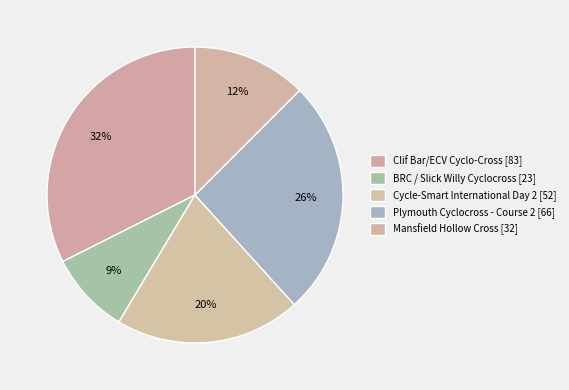

How much of the chart is everything except BRC / Slick Willy Cyclocross?

91.0%